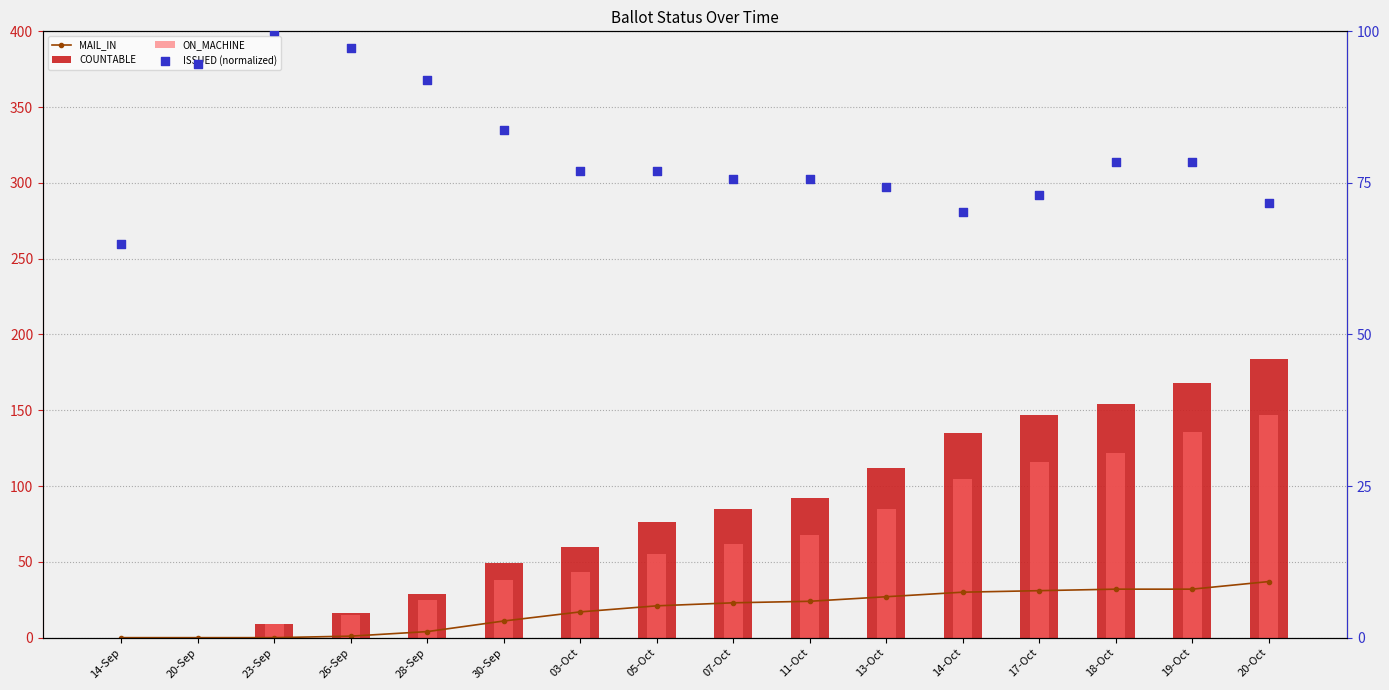

What is the total value across all series at 30-Sep?

181.8